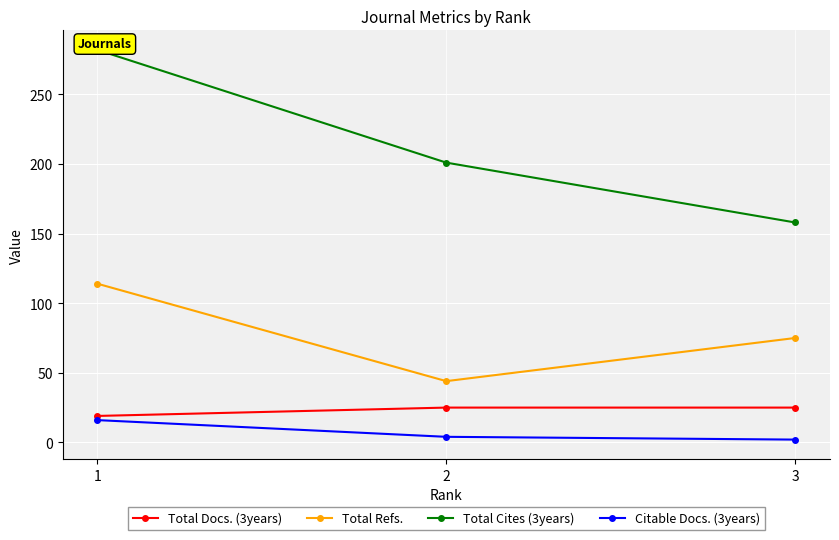

Between 2 and 1, which is larger?

2